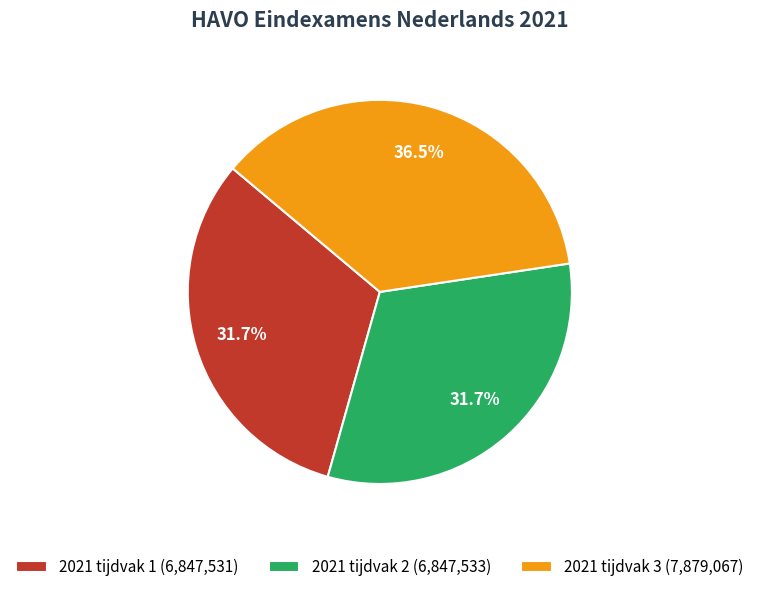

Is it true that 2021 tijdvak 2 is 44% of the pie?

False